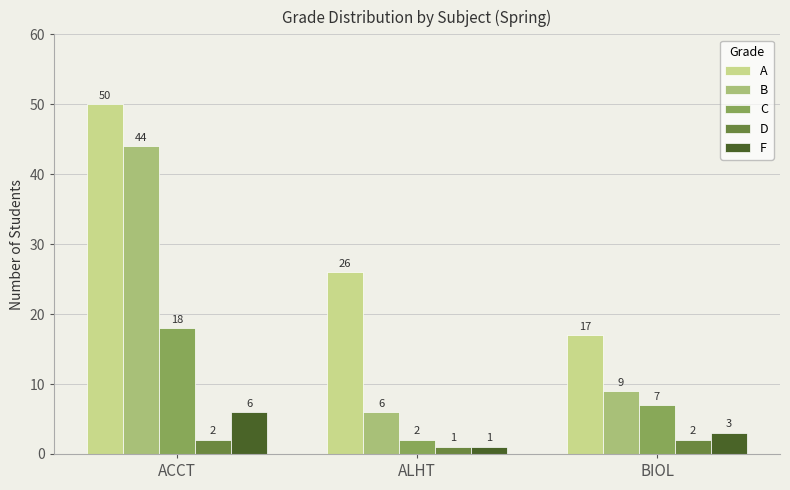

What is the maximum value for A?

50